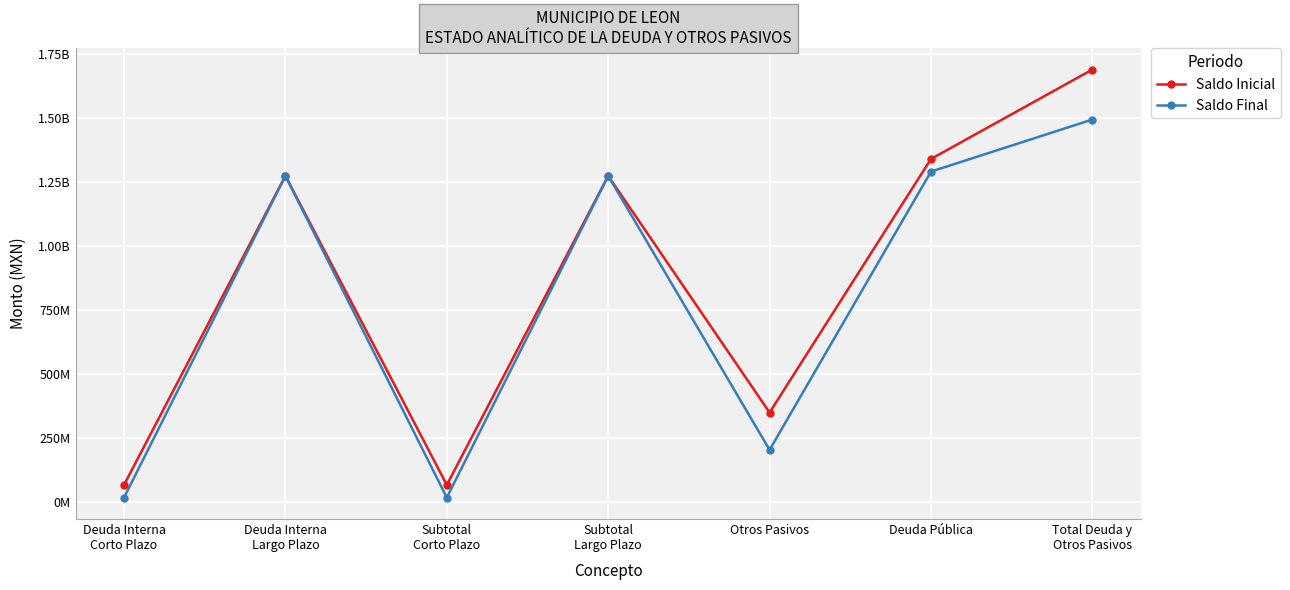

Which series has the largest total across all categories?

Saldo Inicial